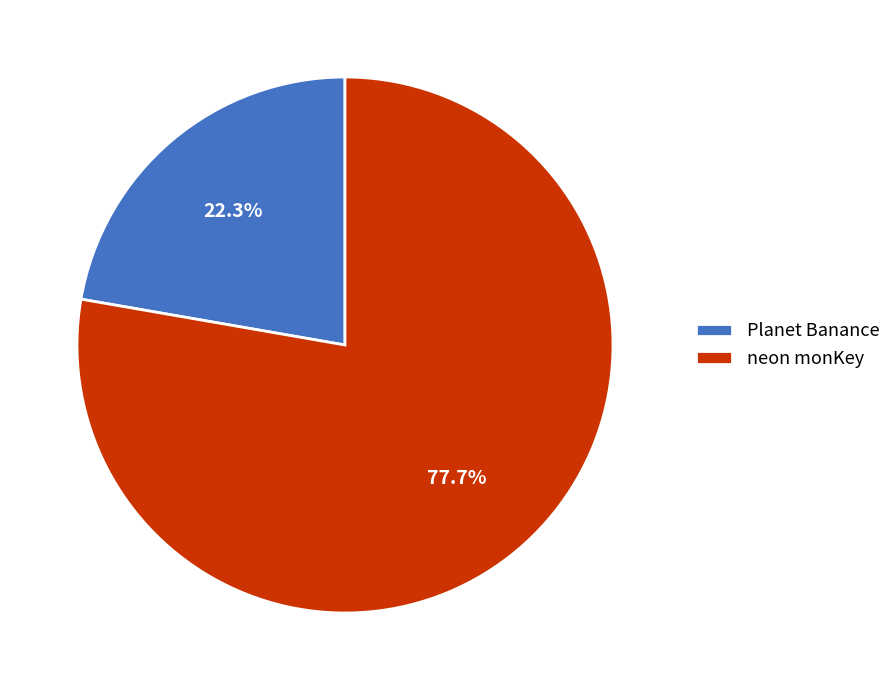

What percentage do Planet Banance and neon monKey together represent?

100.0%